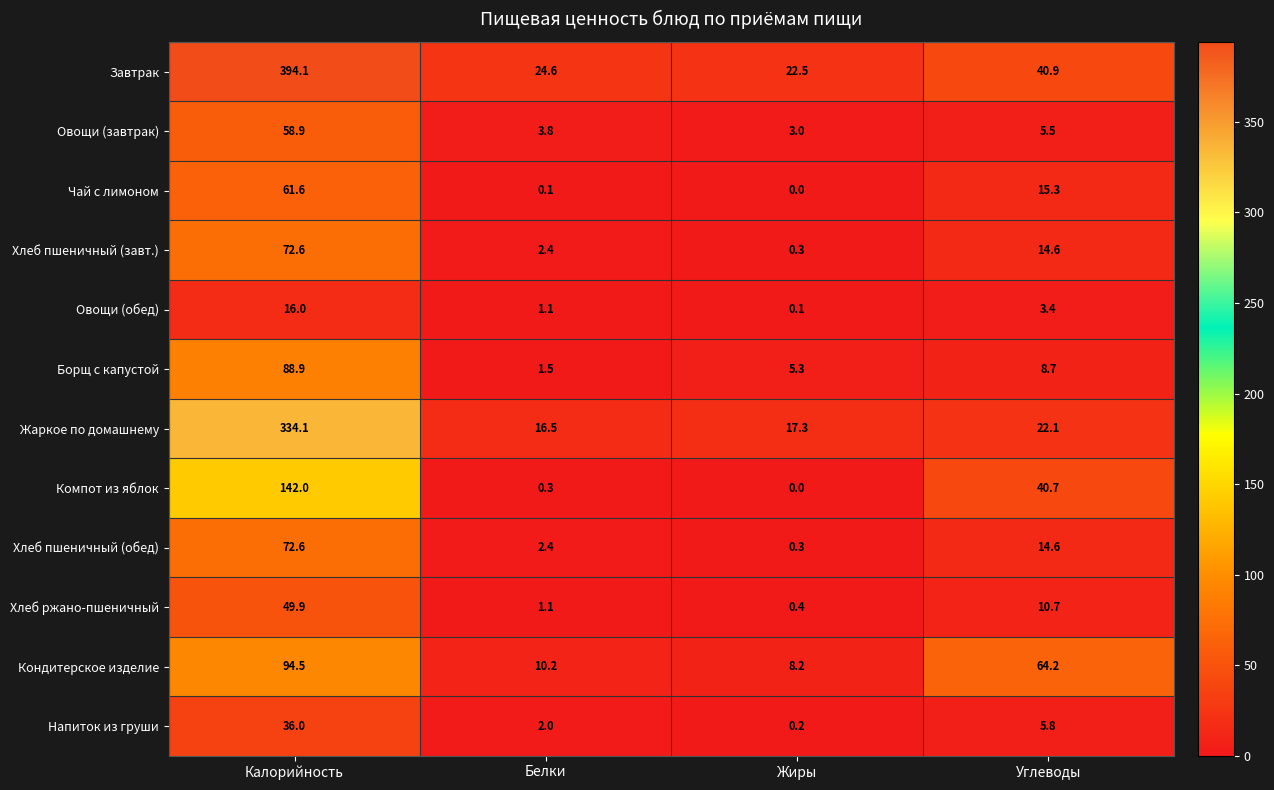

Is it true that Жаркое по домашнему equals 22.1 at Углеводы?

True